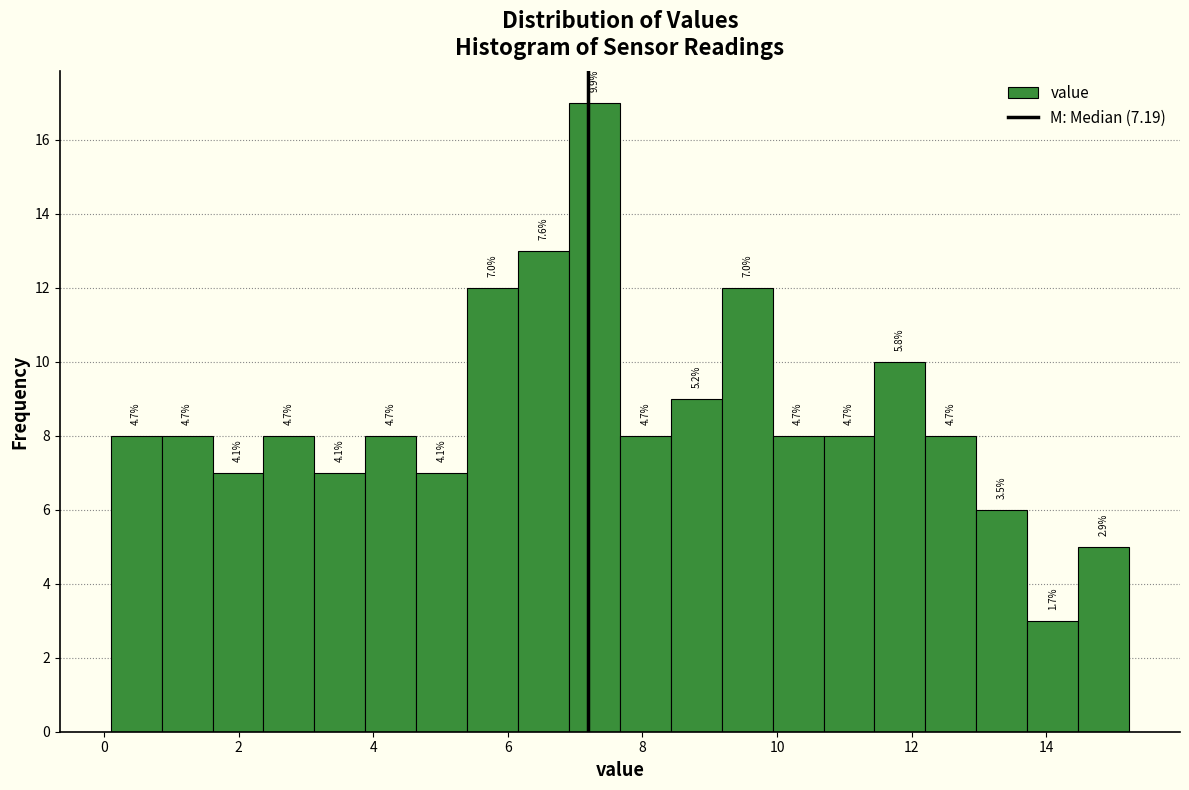

Read against the x-axis, roughly where is the centre of the tallest bar?

7.2